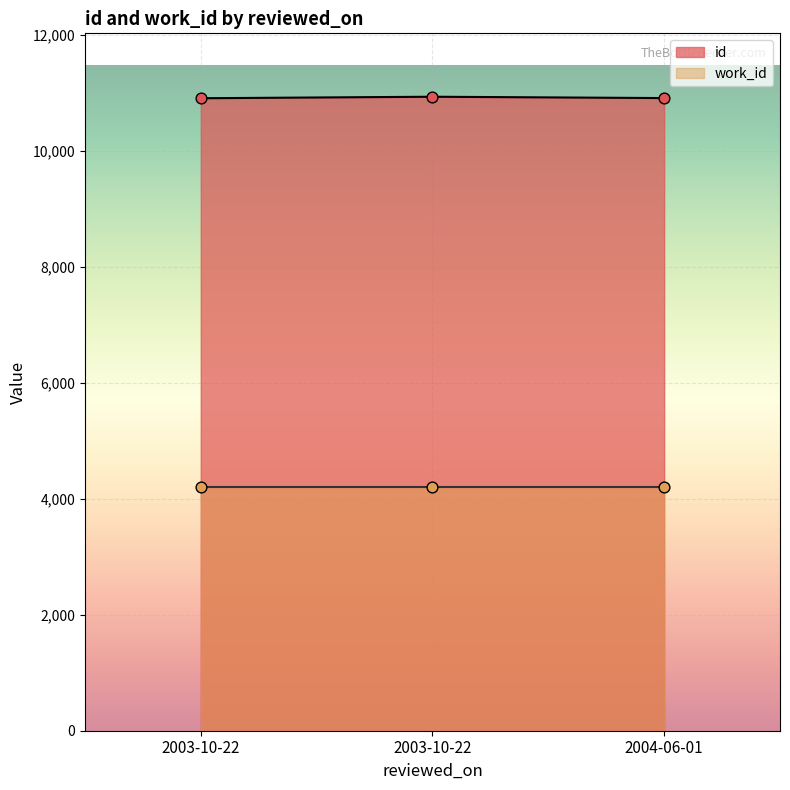

Is the value of work_id at 2003-10-22 greater than the value of id at 2003-10-22?

No